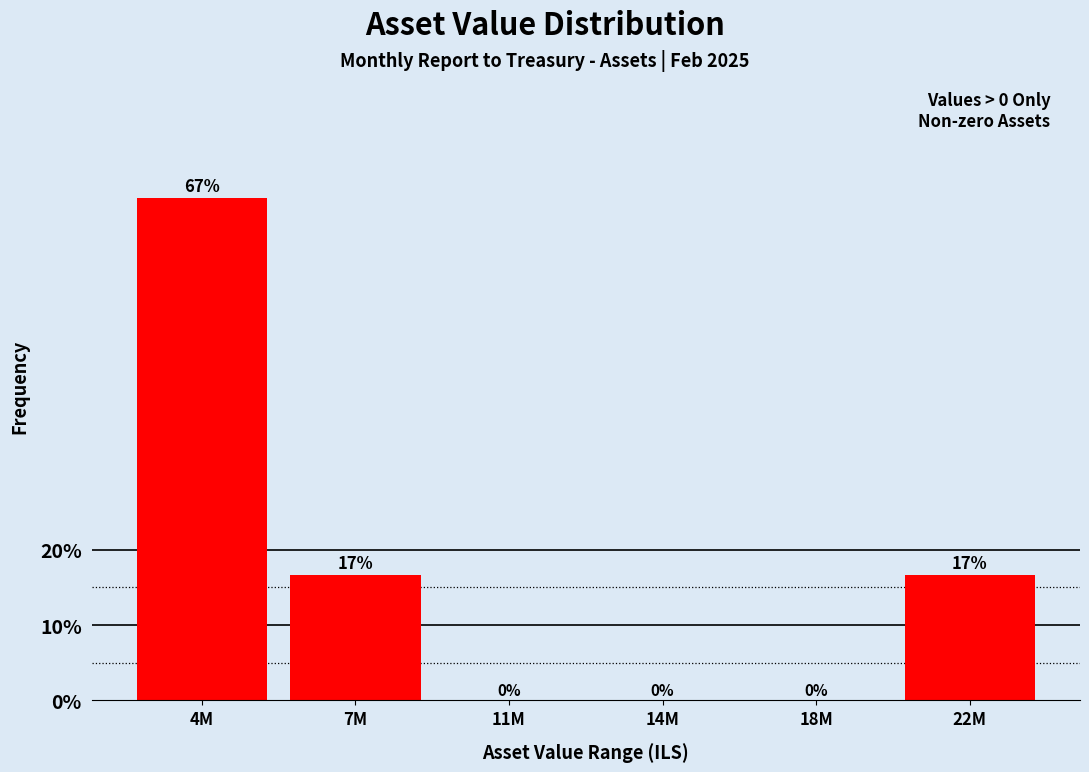

What value does the data have at 4M?

66.7